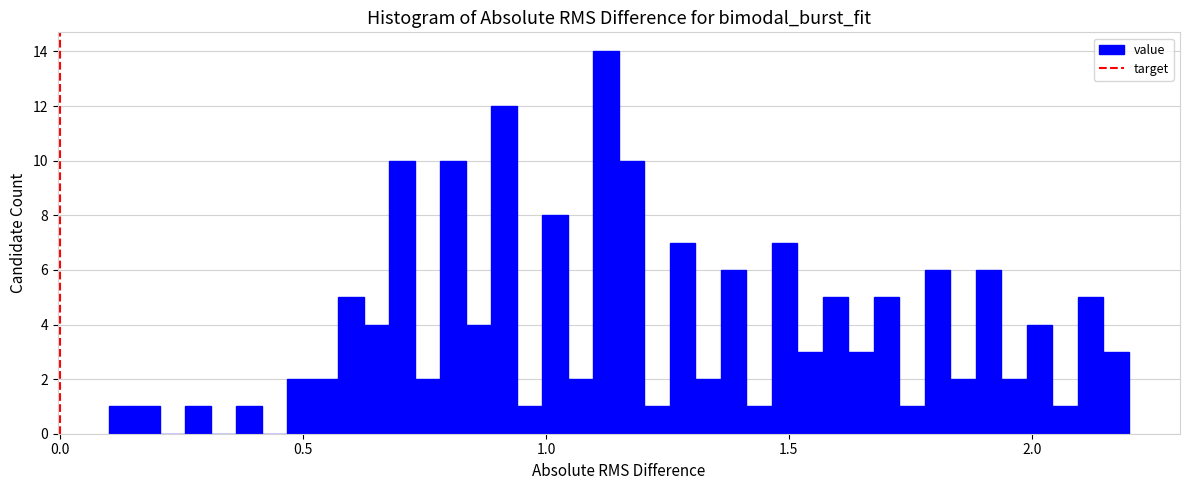

Around what value on the x-axis is the tallest bar? Give the approximate position of its centre, as read against the axis.

1.10